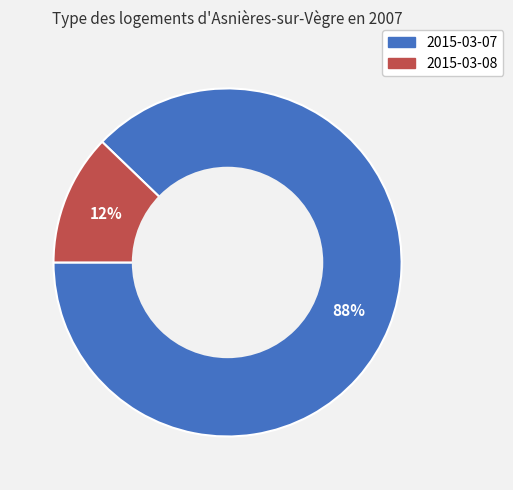

Between 2015-03-07 and 2015-03-08, which is larger?

2015-03-07